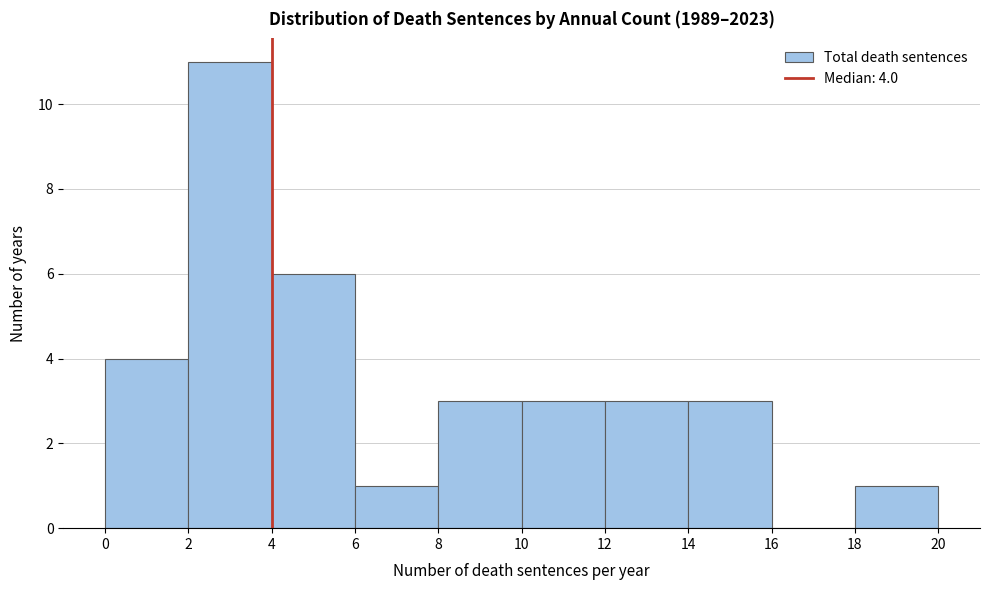

Which range on the x-axis has the tallest bar?

2 to 4